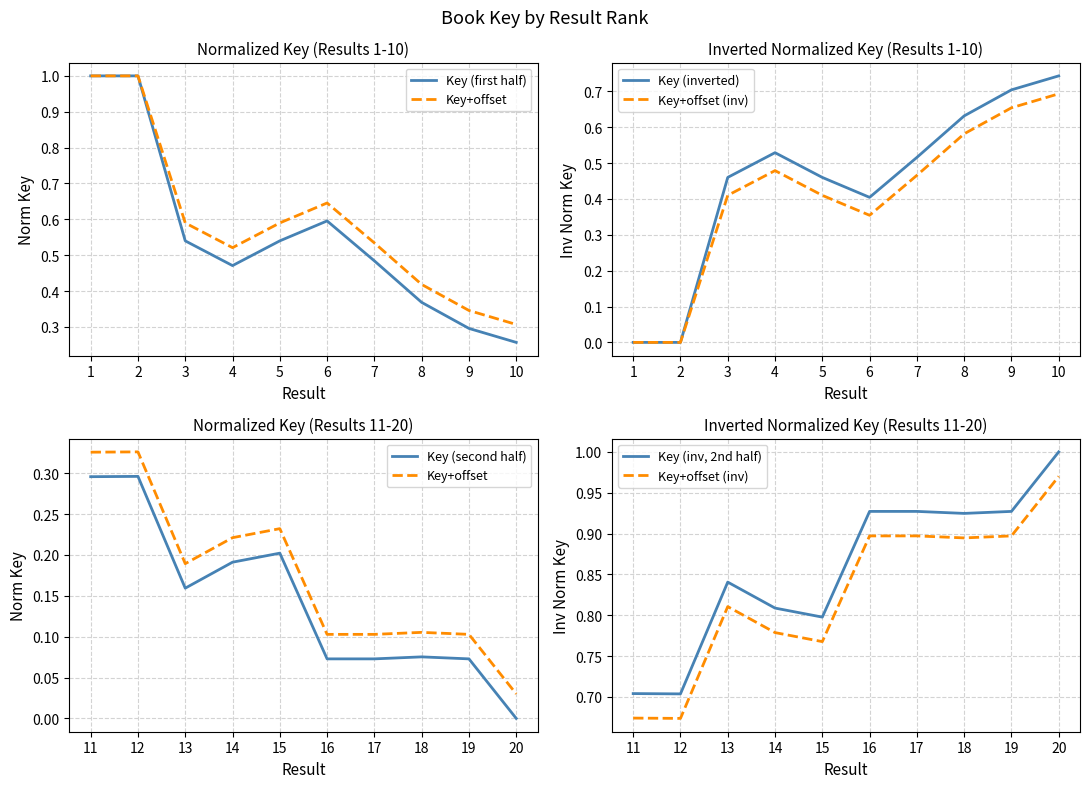

At how many categories does at least one series exceed 0?

10